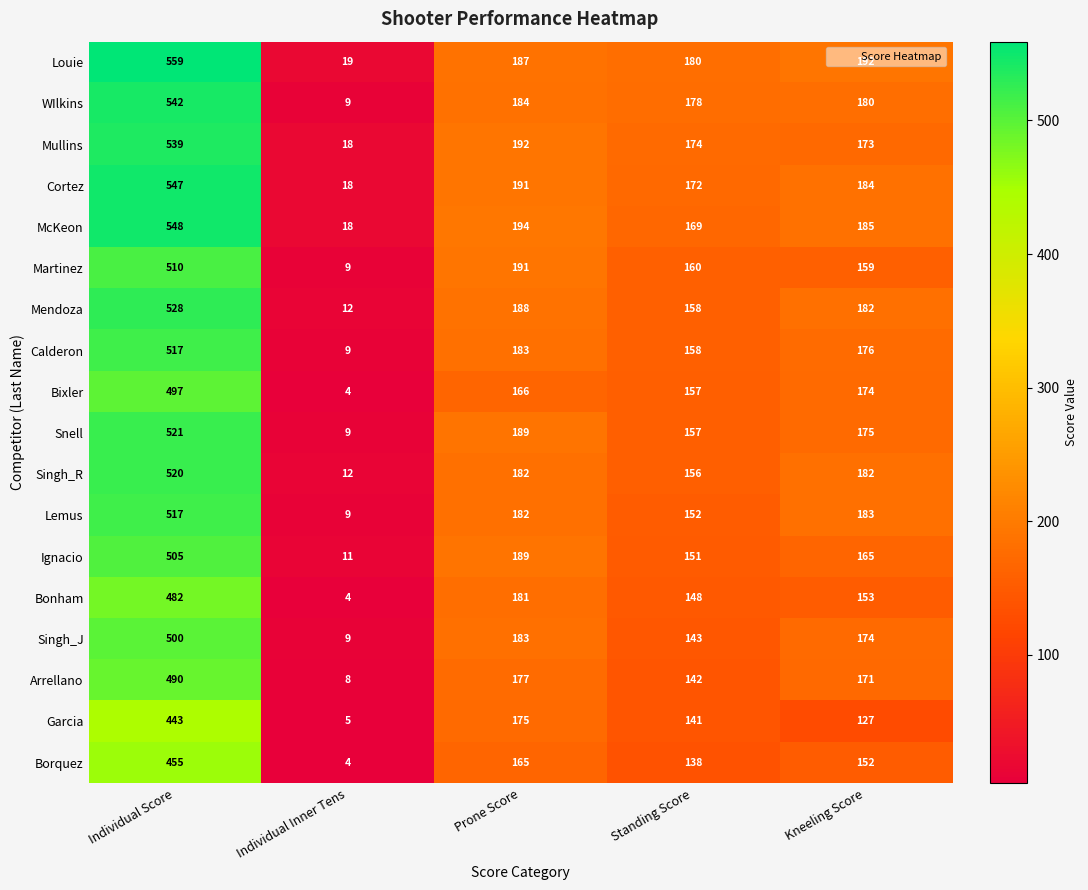

The value of Louie at Individual Inner Tens is 34. True or false?

False